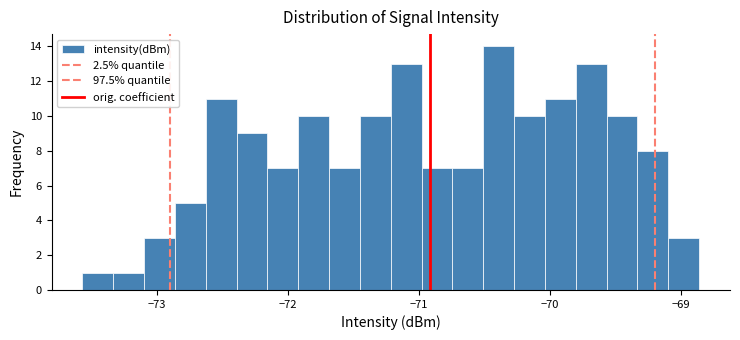

Read against the x-axis, roughly where is the centre of the tallest bar?

-70.4